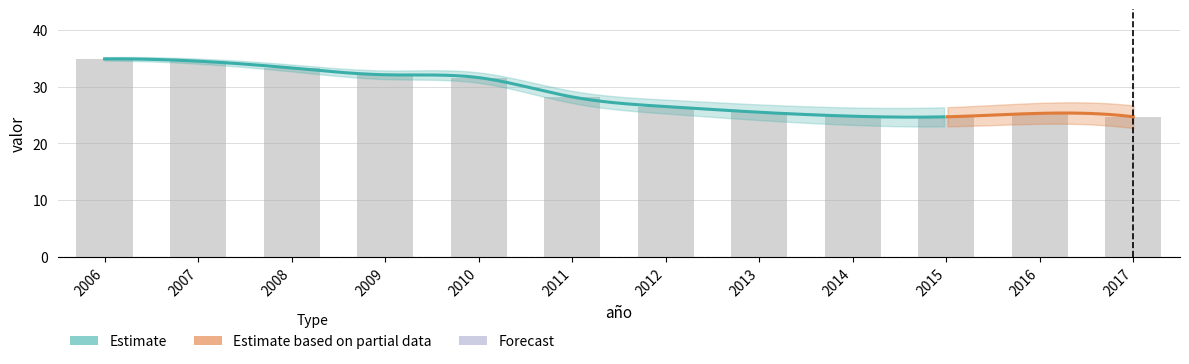

The value at 2008 is 33.3. True or false?

True